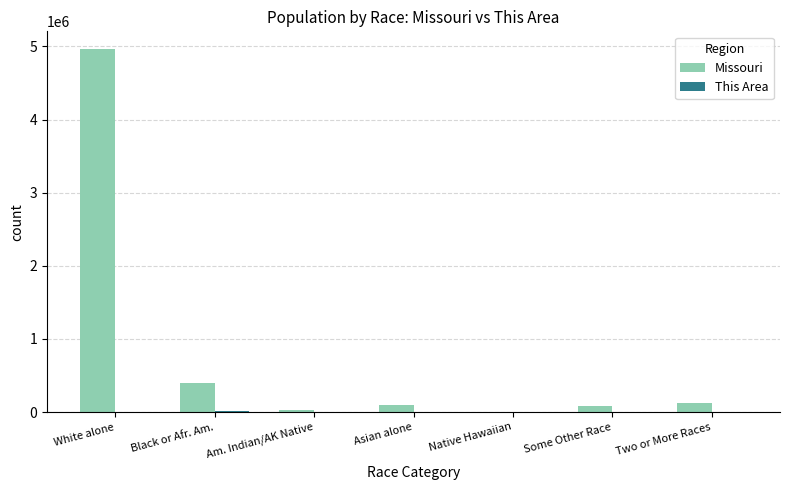

What is the greatest value displayed?

4958770